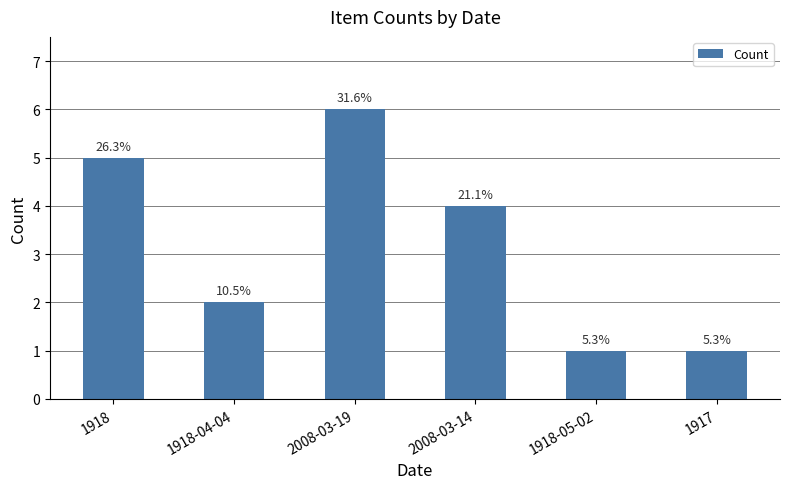

Rank the categories by value from lowest to highest.

1918-05-02, 1917, 1918-04-04, 2008-03-14, 1918, 2008-03-19